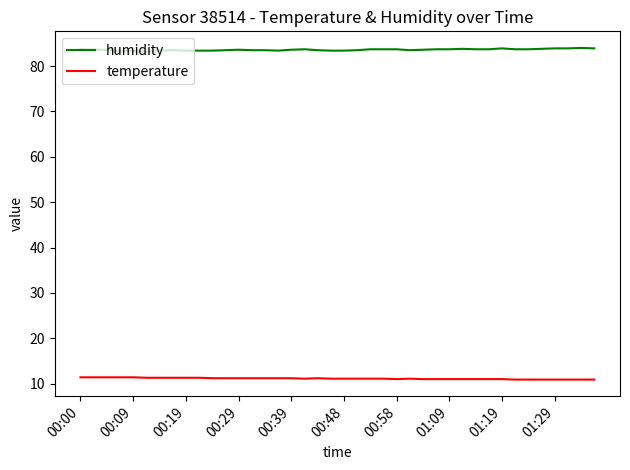

List the series in order of their peak value, lowest first.

temperature, humidity